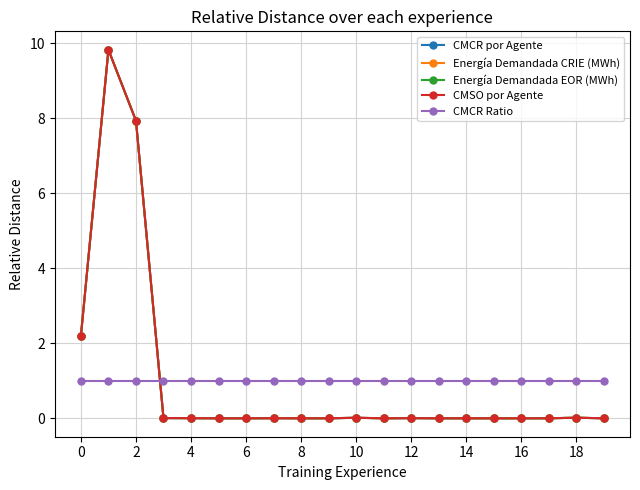

How many lines are shown in the chart?

5